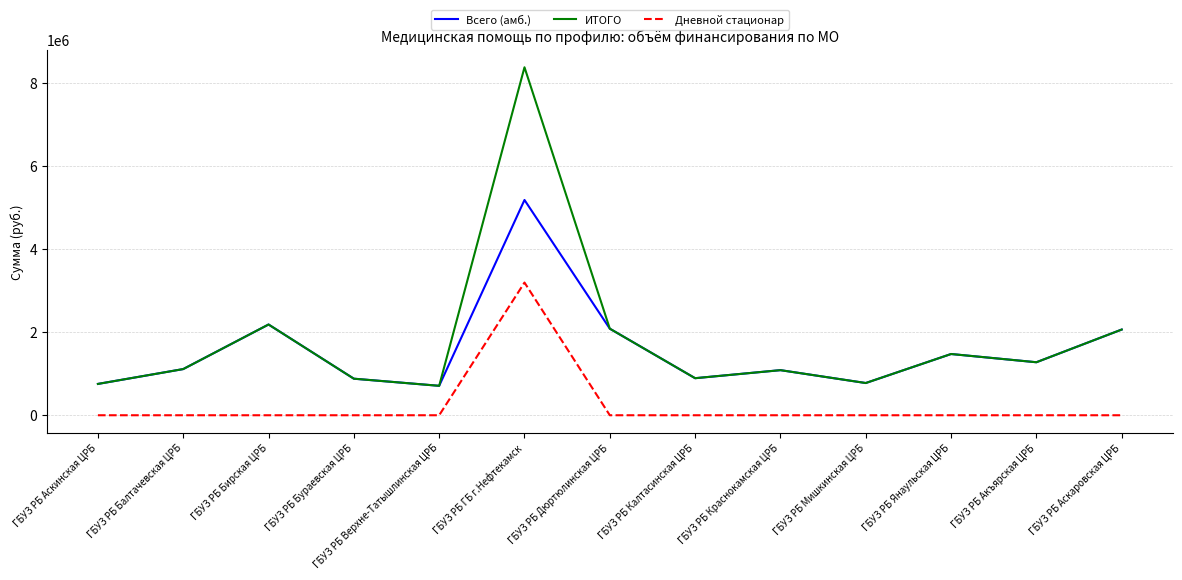

Rank the series by their average value, from highest to lowest.

ИТОГО, Всего (амб.), Дневной стационар